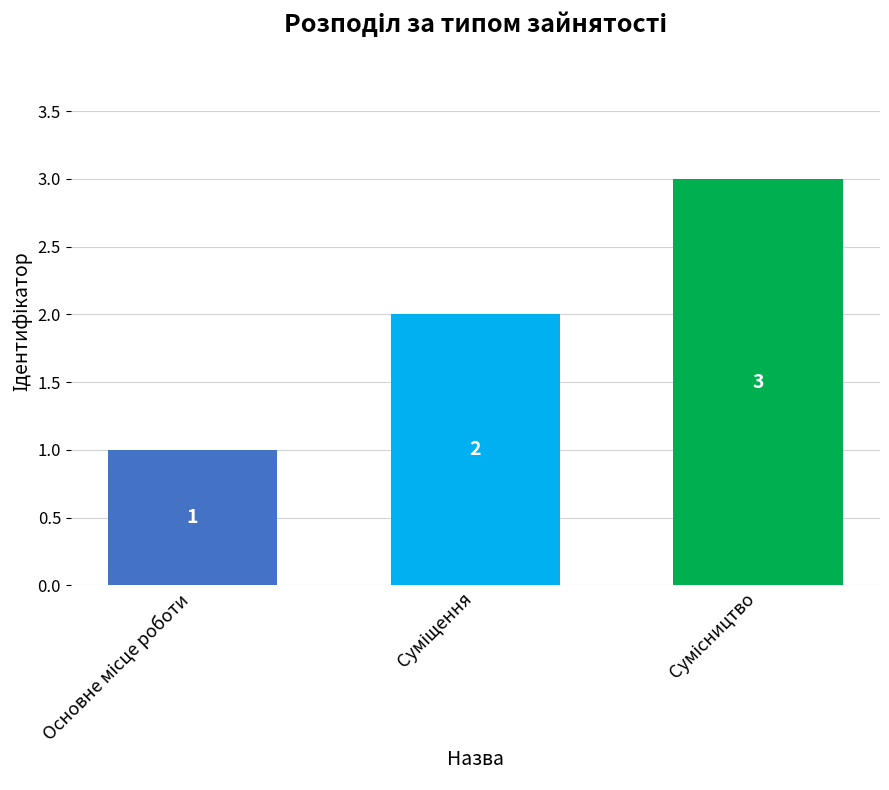

Count the values in the range 1 to 3.

3